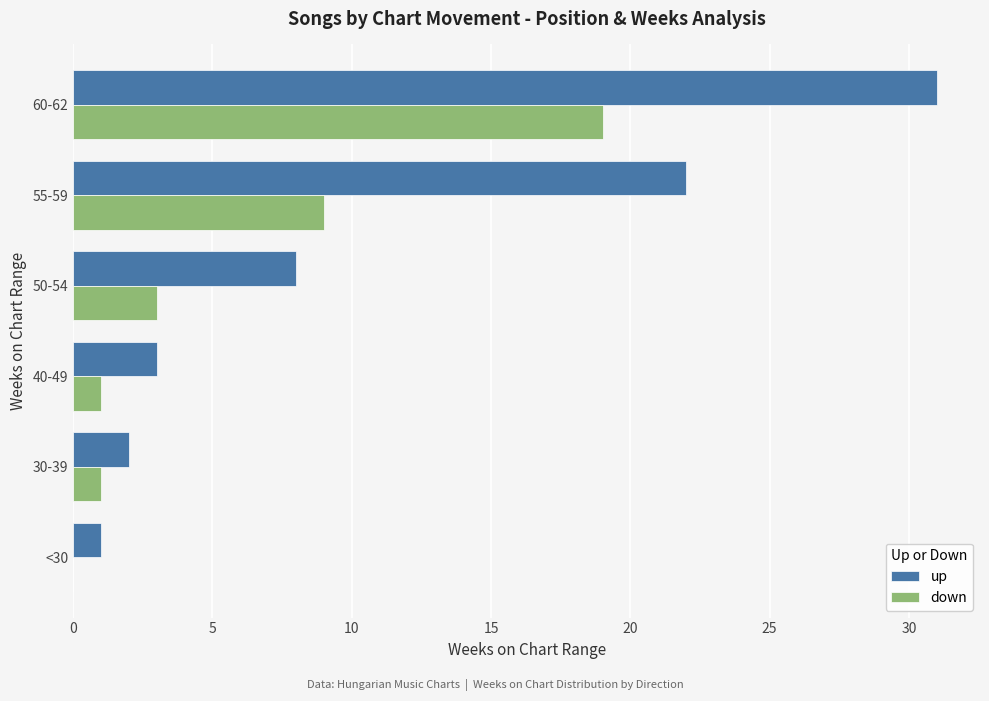

Read the up value at 40-49.

3